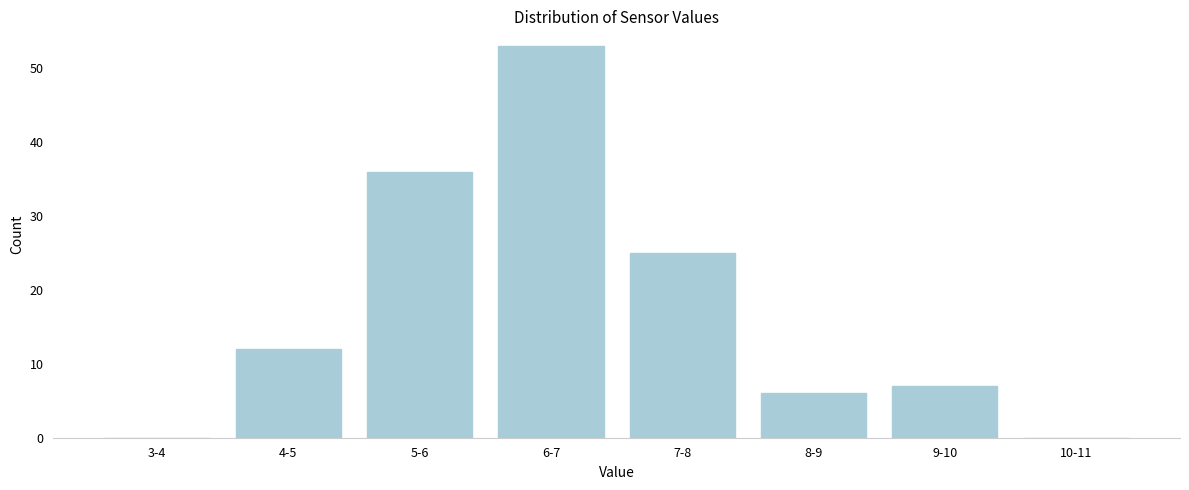

Reading left to right, what are all the values shown in this chart?

3-4=0	4-5=12	5-6=36	6-7=53	7-8=25	8-9=6	9-10=7	10-11=0